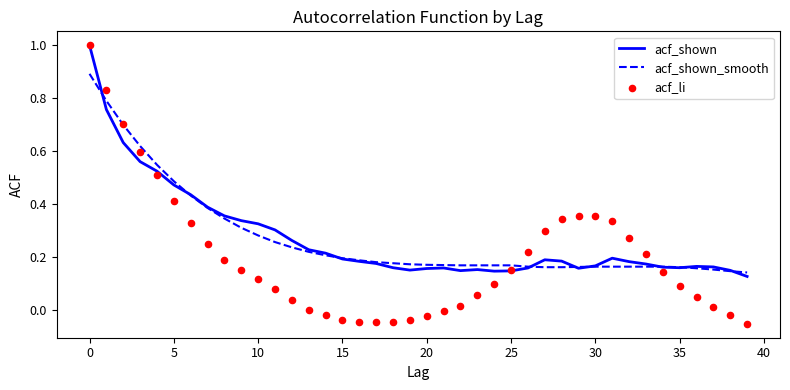

What are all the series names shown in the legend?

acf_shown, acf_shown_smooth, acf_li